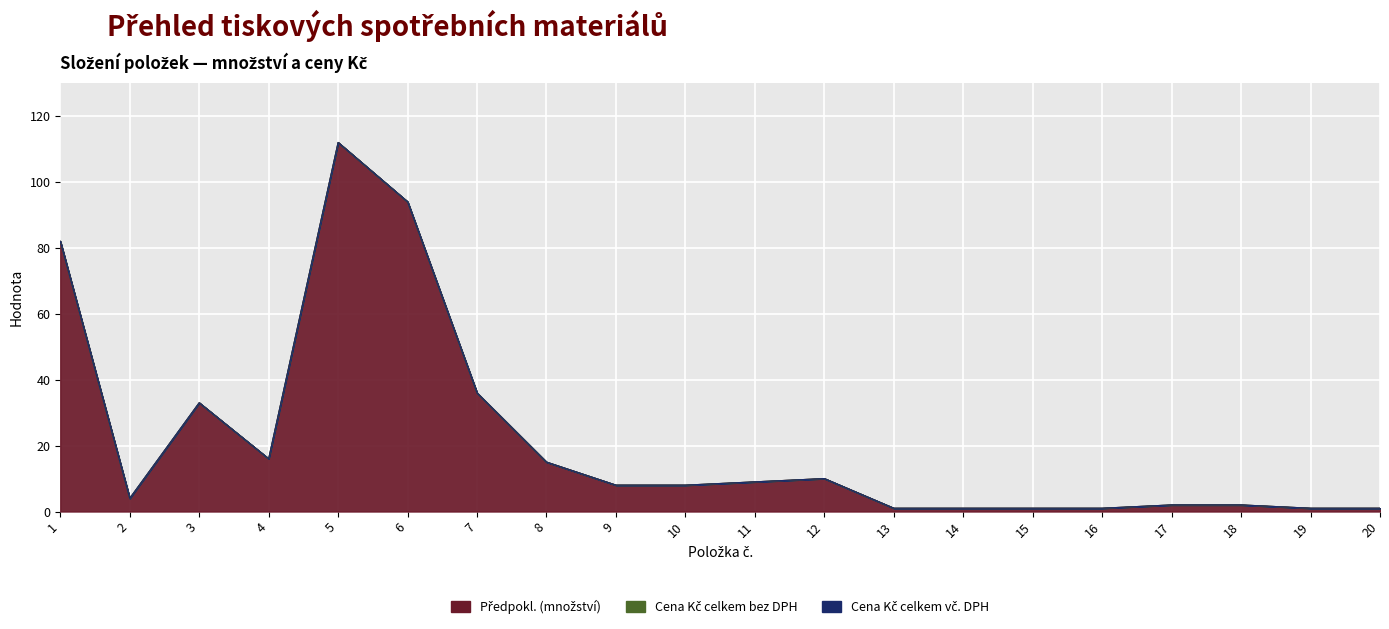

What are all the series names shown in the legend?

Předpokl. (množství), Cena Kč celkem bez DPH, Cena Kč celkem vč. DPH